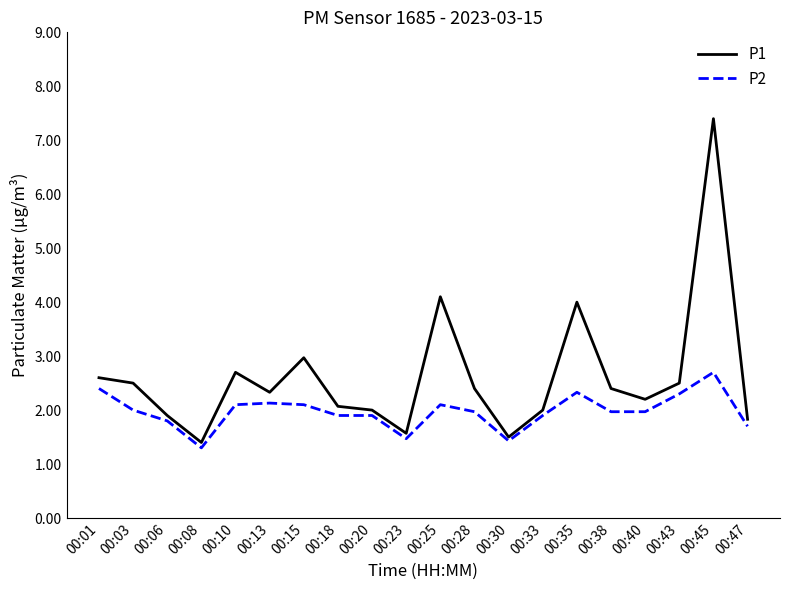

What is the total value across all series at 00:25?

6.2